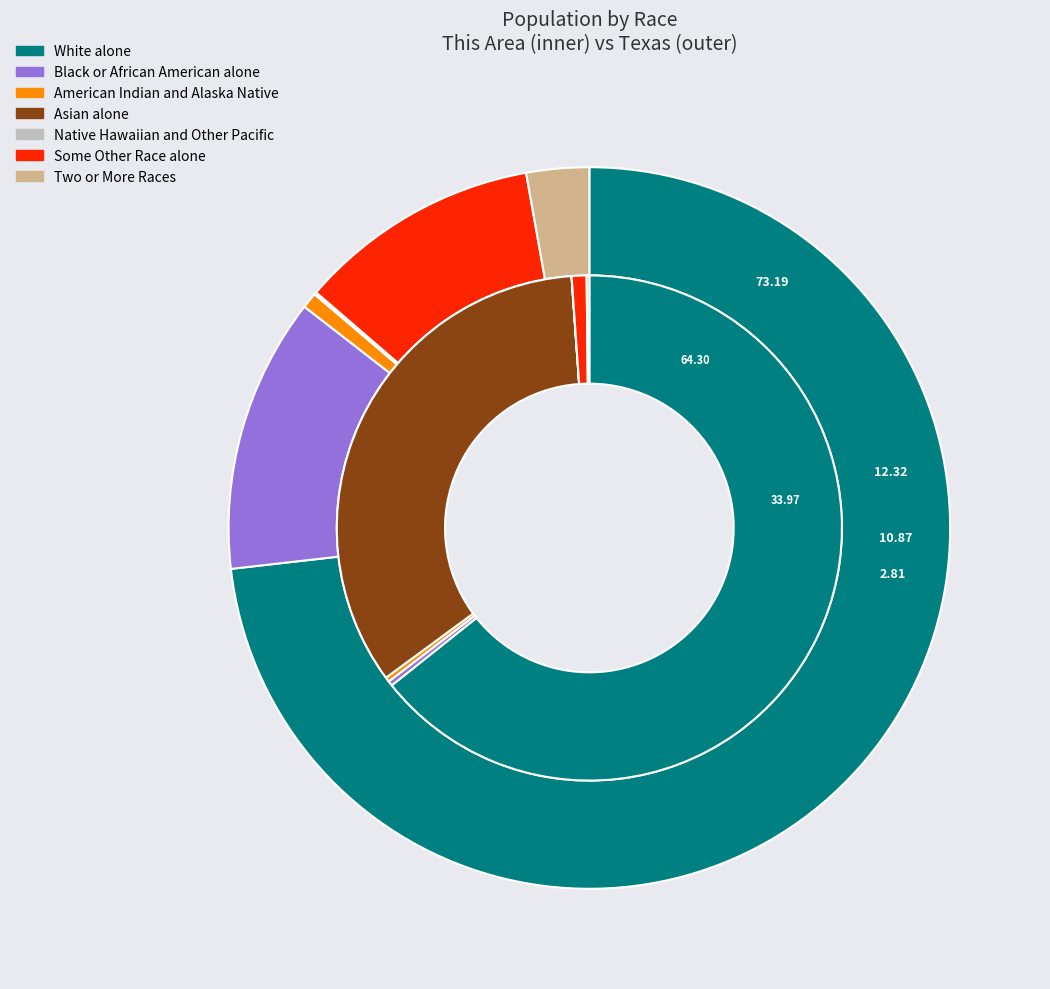

Does Asian alone account for over 50% of the chart?

No